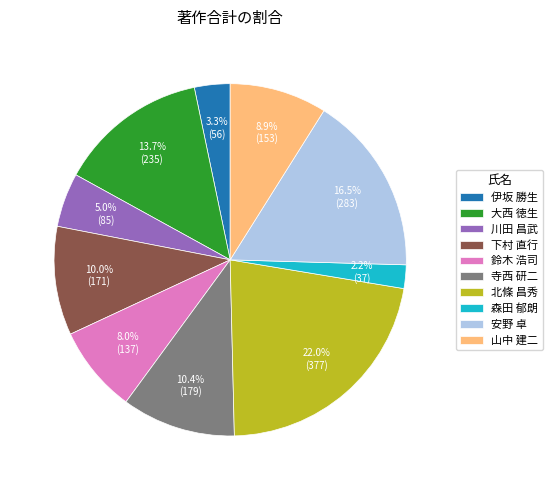

To the nearest percent, what percentage of the pie is 寺西 研二?

10%